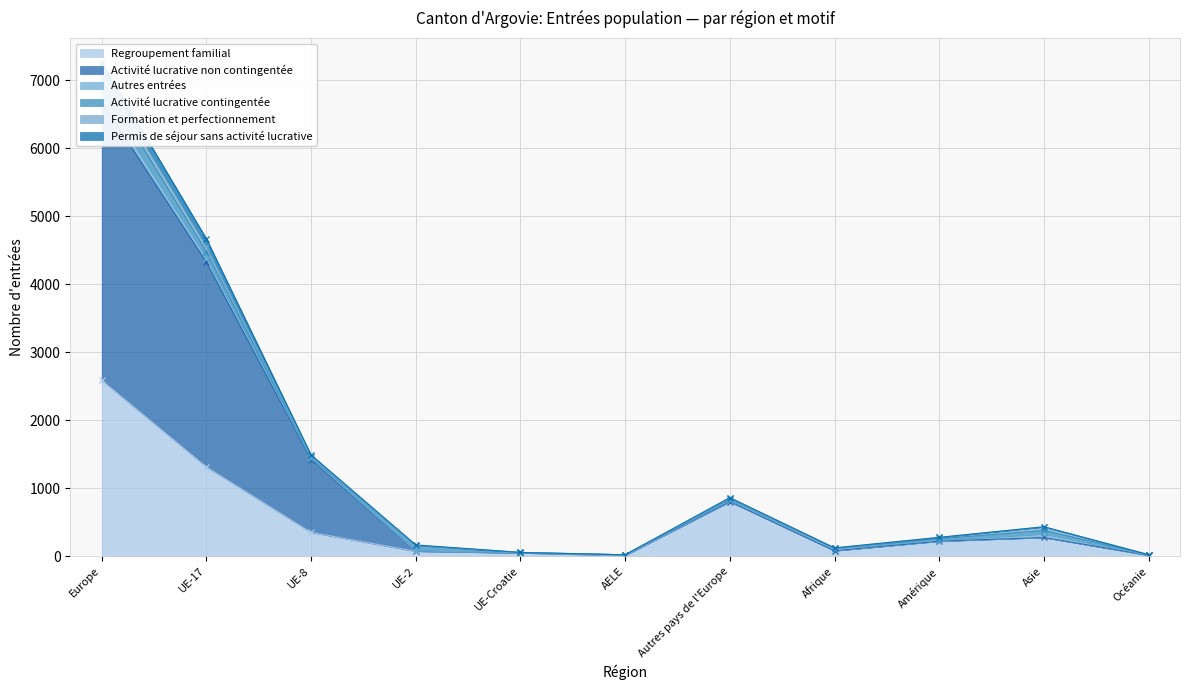

At which category does the chart reach its minimum across all series?

AELE